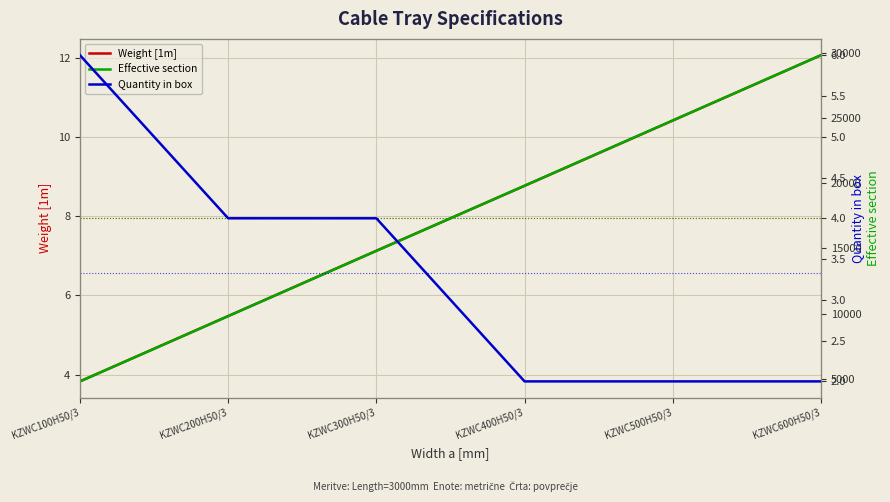

How many lines are shown in the chart?

3